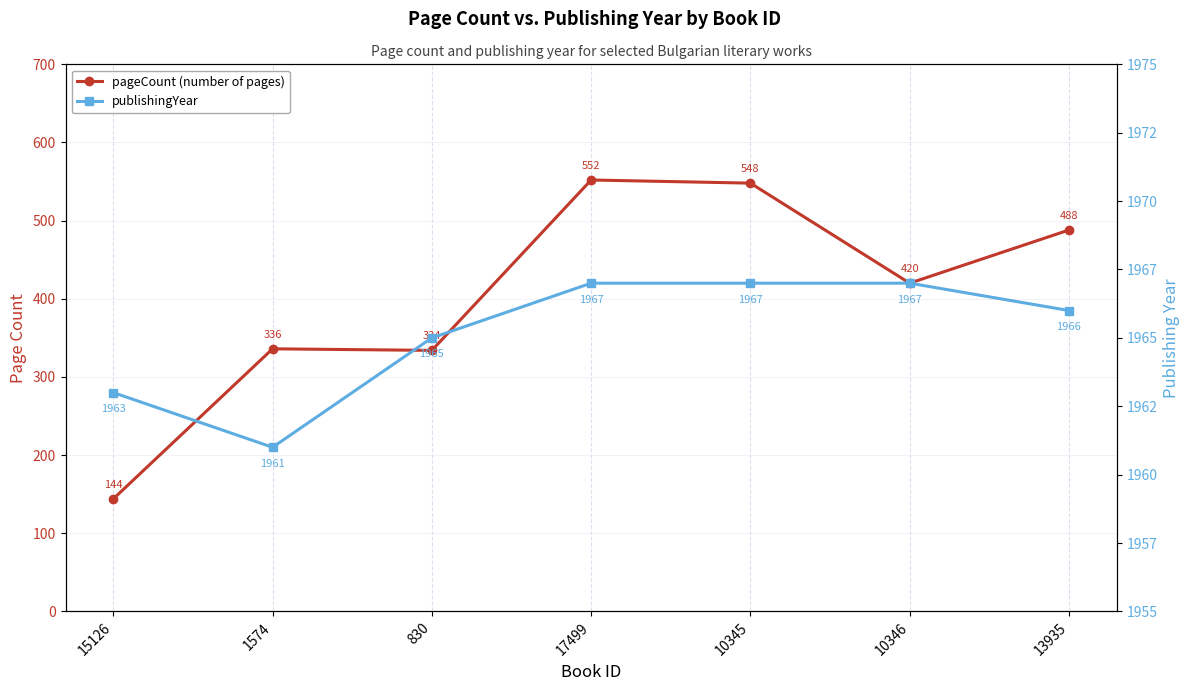

Which label corresponds to the largest value in the chart?

17499